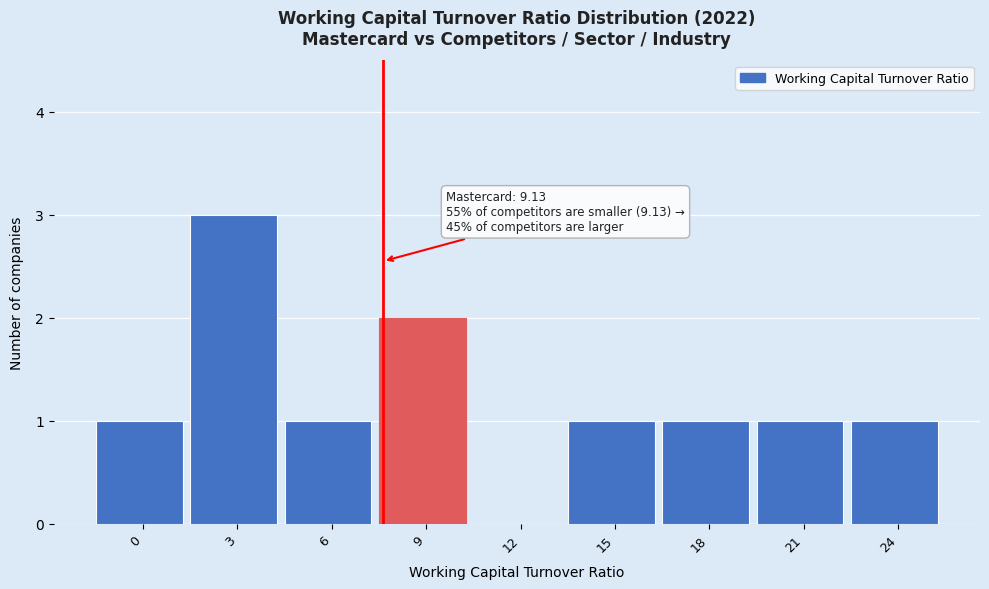

Reading left to right, what are all the values shown in this chart?

0=1	3=3	6=1	9=2	12=0	15=1	18=1	21=1	24=1